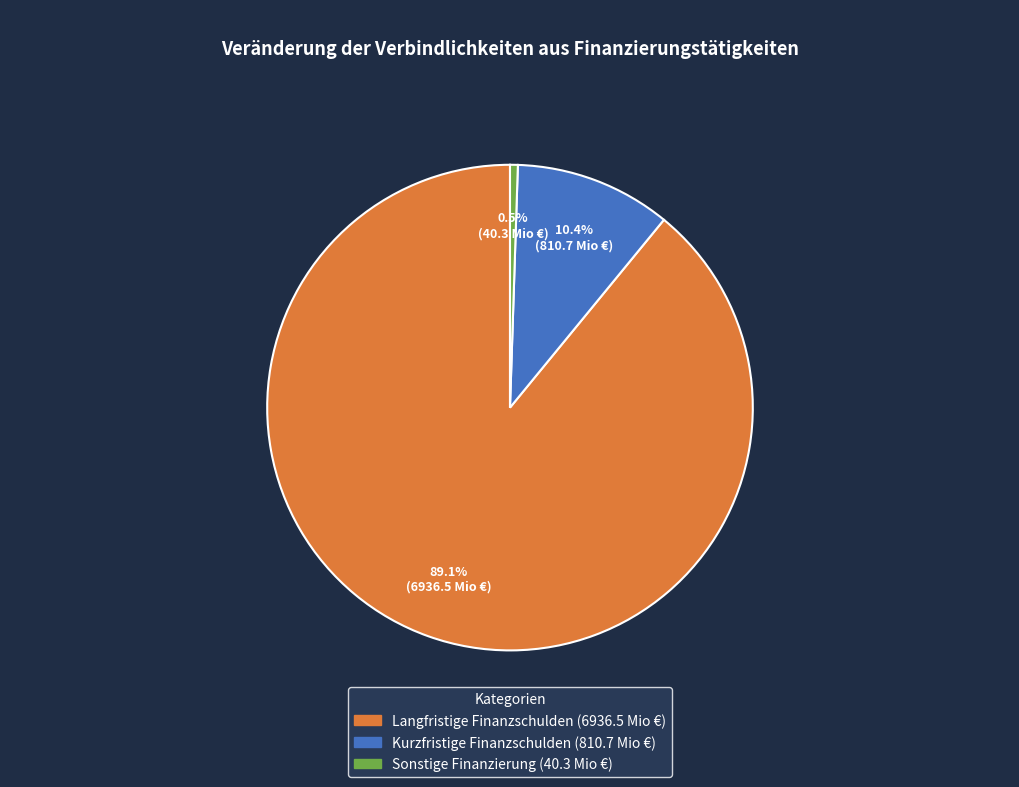

Which category has the biggest portion of the pie?

Langfristige Finanzschulden